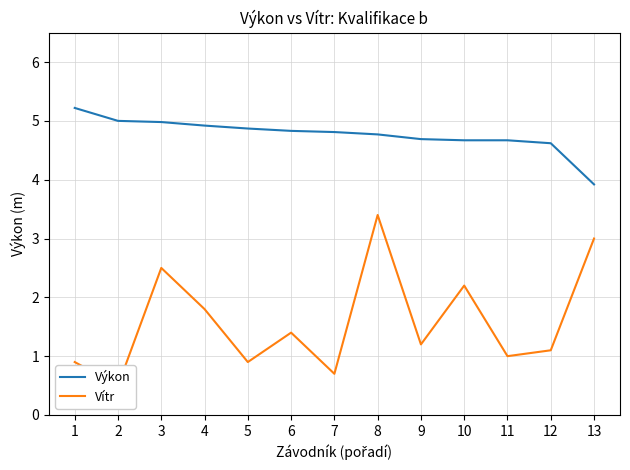

What is the difference between the maximum and minimum values in the Výkon series?

1.3